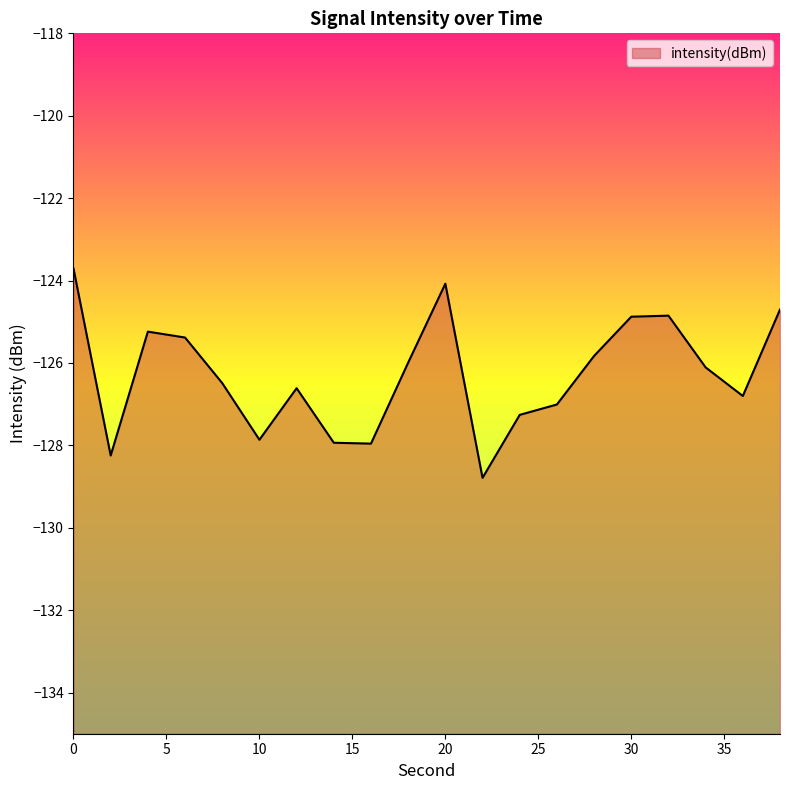

What is the minimum value shown in the chart?

-128.8